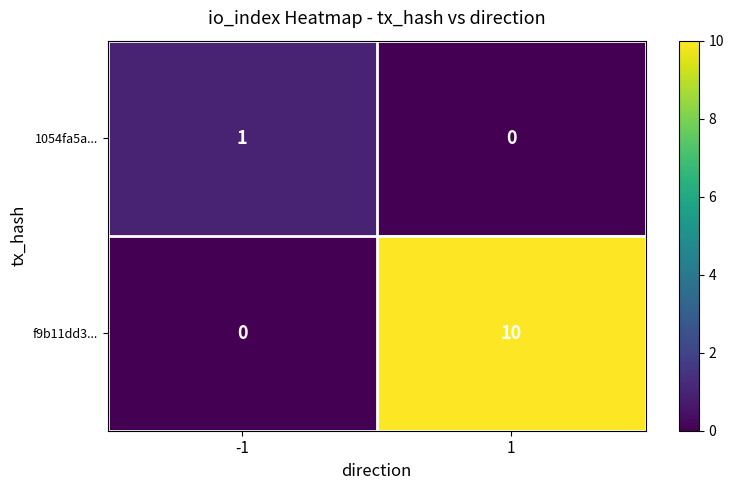

The 1054fa5a... series shows 1 at -1. True or false?

True